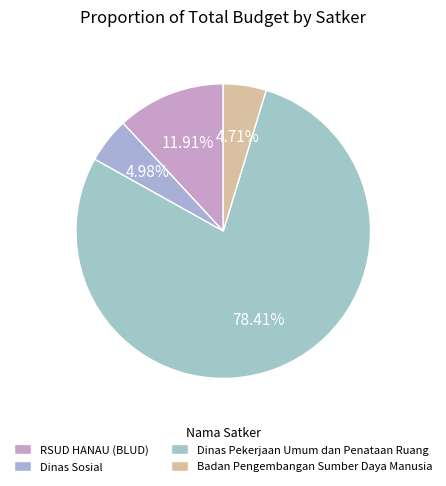

How many segments does this pie chart have?

4